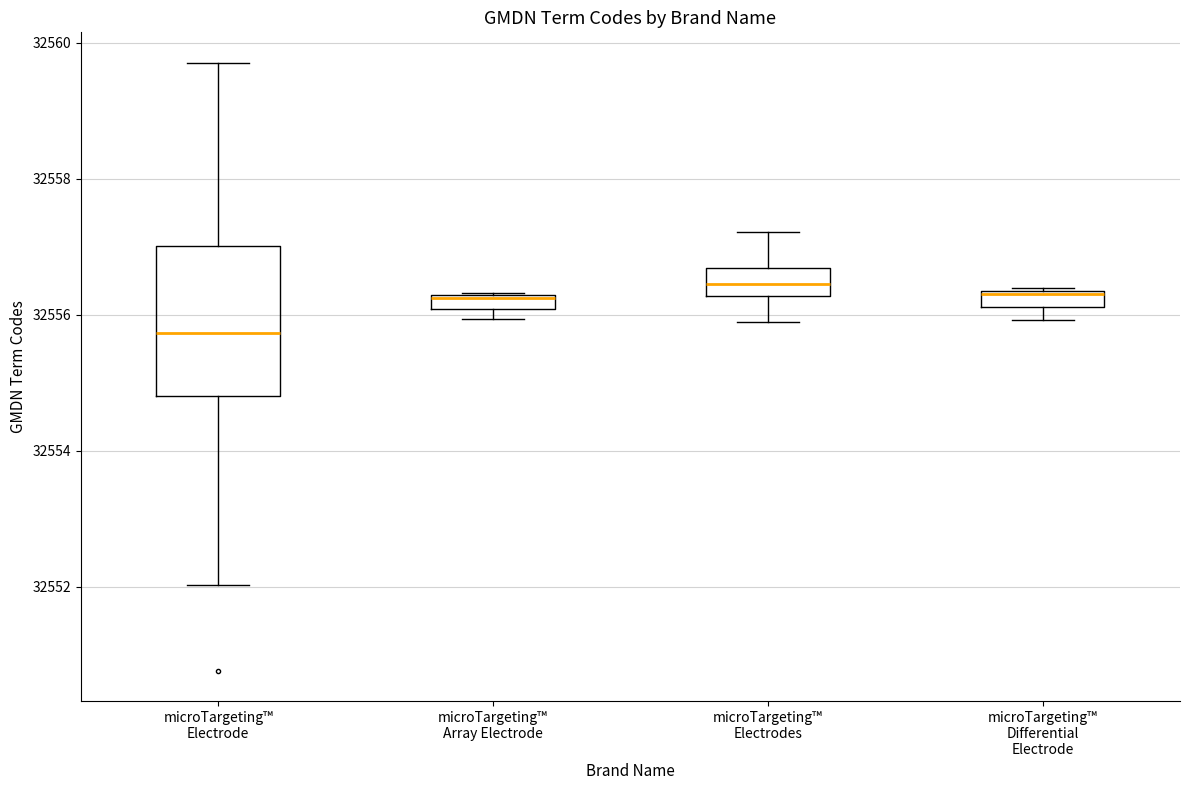

Comparing the boxes themselves (not the whiskers), which one is the tallest?

microTargeting™ Electrode